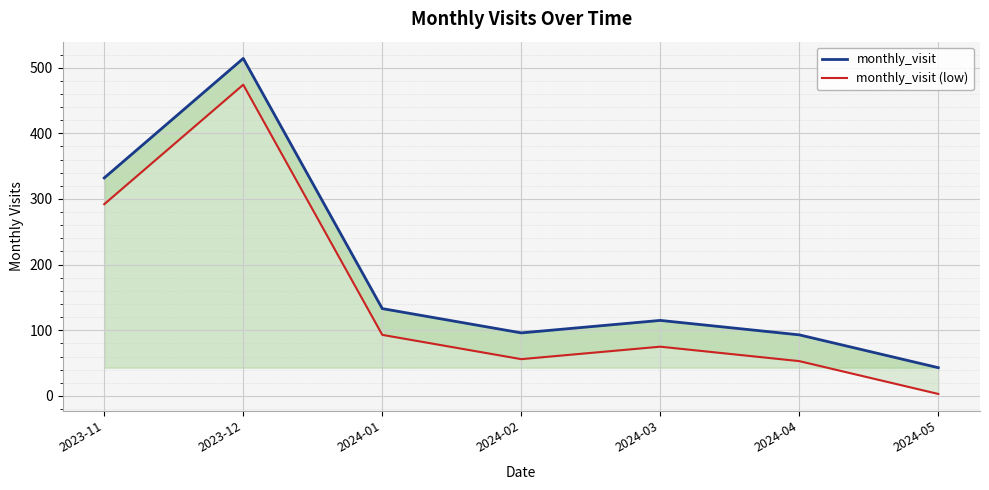

Reading right to left, list all the values displayed in this chart.

monthly_visit: 43	93	115	96	133	514	332
monthly_visit (low): 3	53	75	56	93	474	292